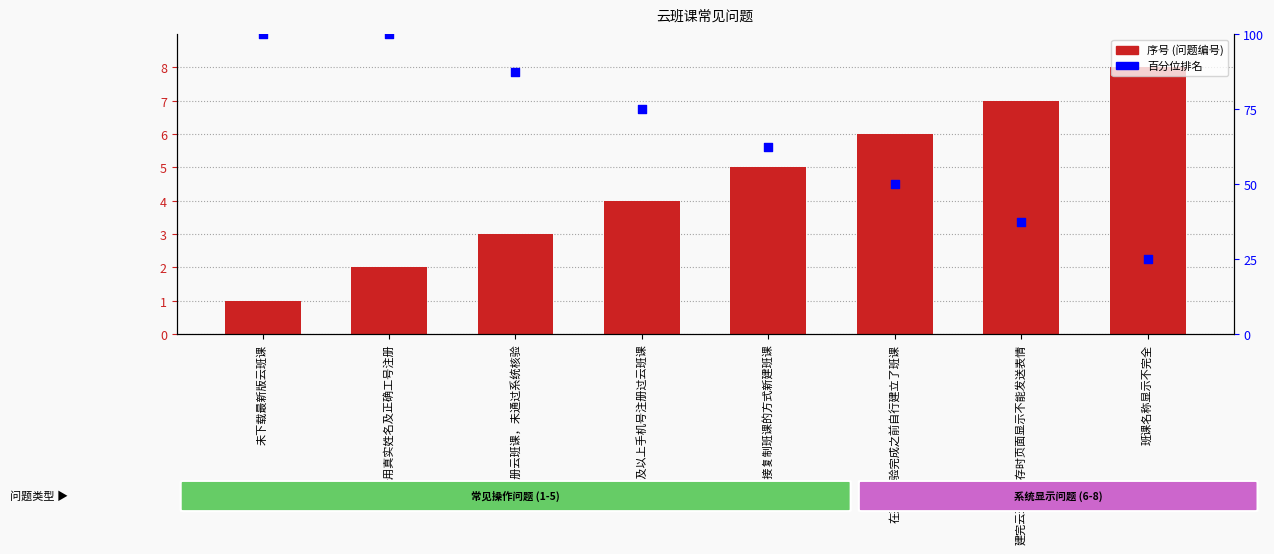

Is the value of 百分位排名 at 建完云班课保存时页面显示不能发送表情 greater than the value of 序号 at 采用直接复制班课的方式新建班课?

Yes